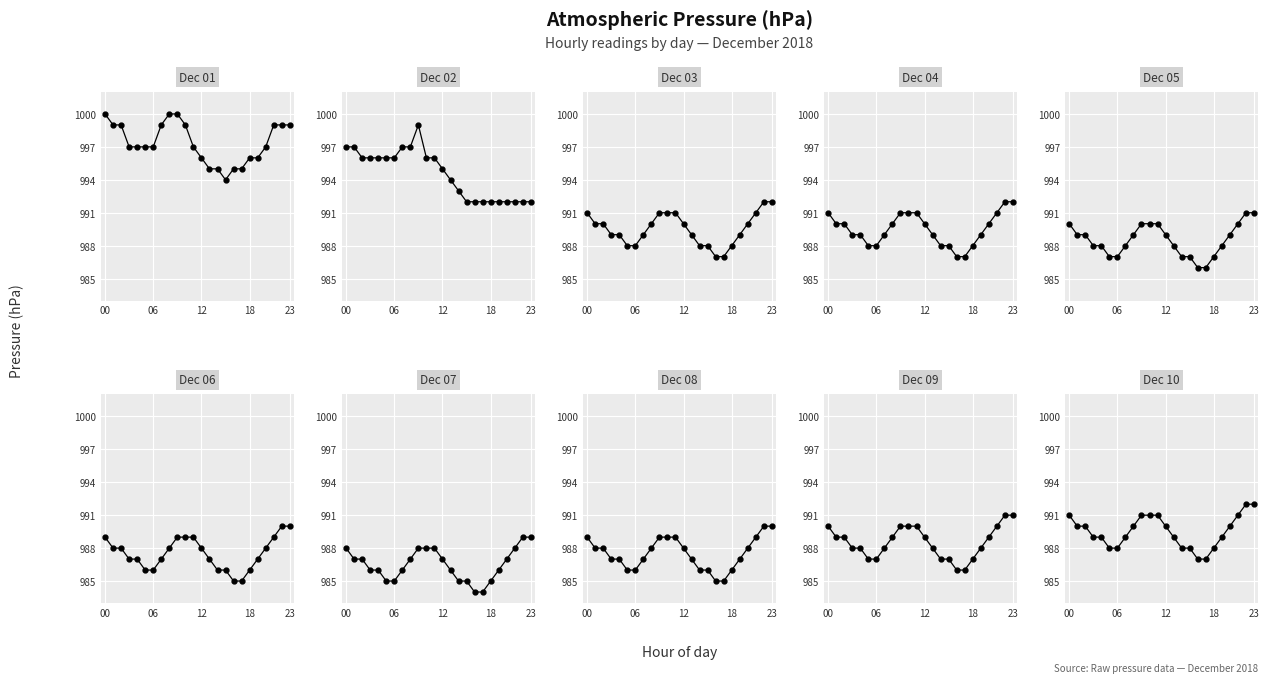

At which category does 2018-12-02 reach its first local peak?

09:00